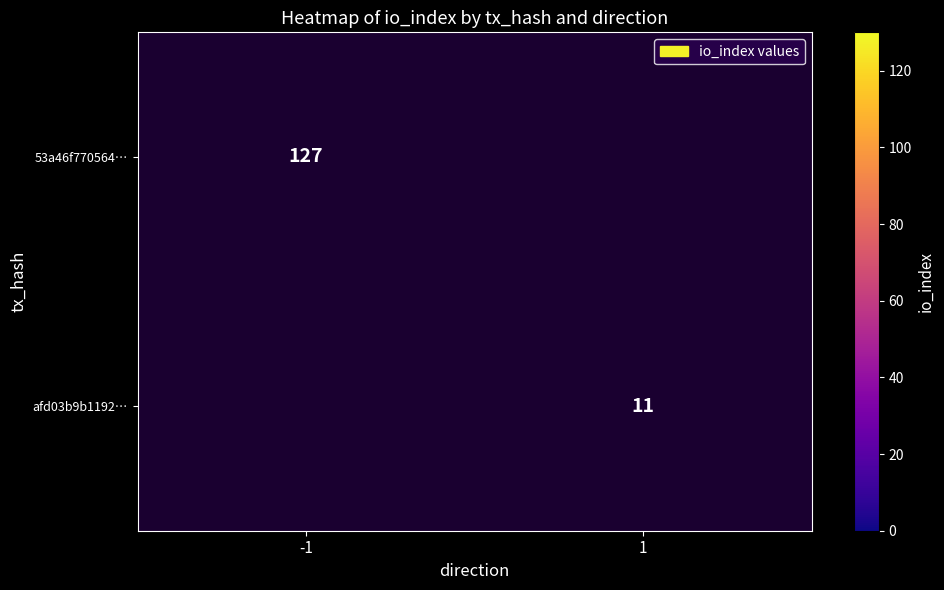

The afd03b9b1192… series shows 11 at 1. True or false?

True